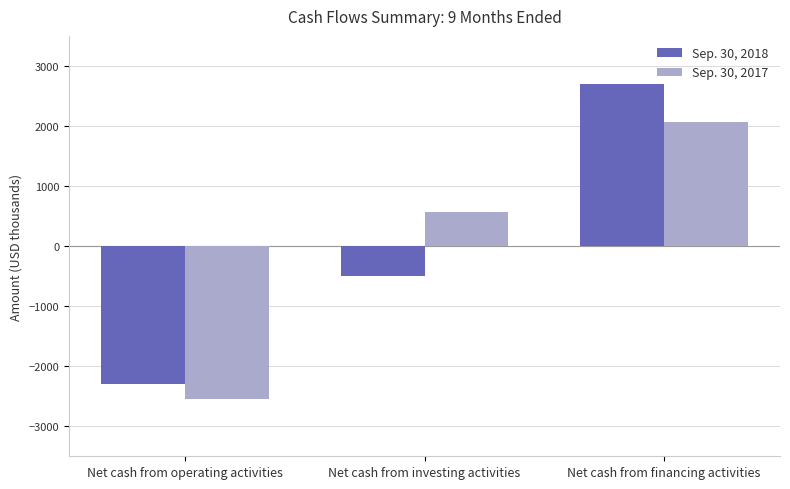

Count the number of categories in the chart.

3